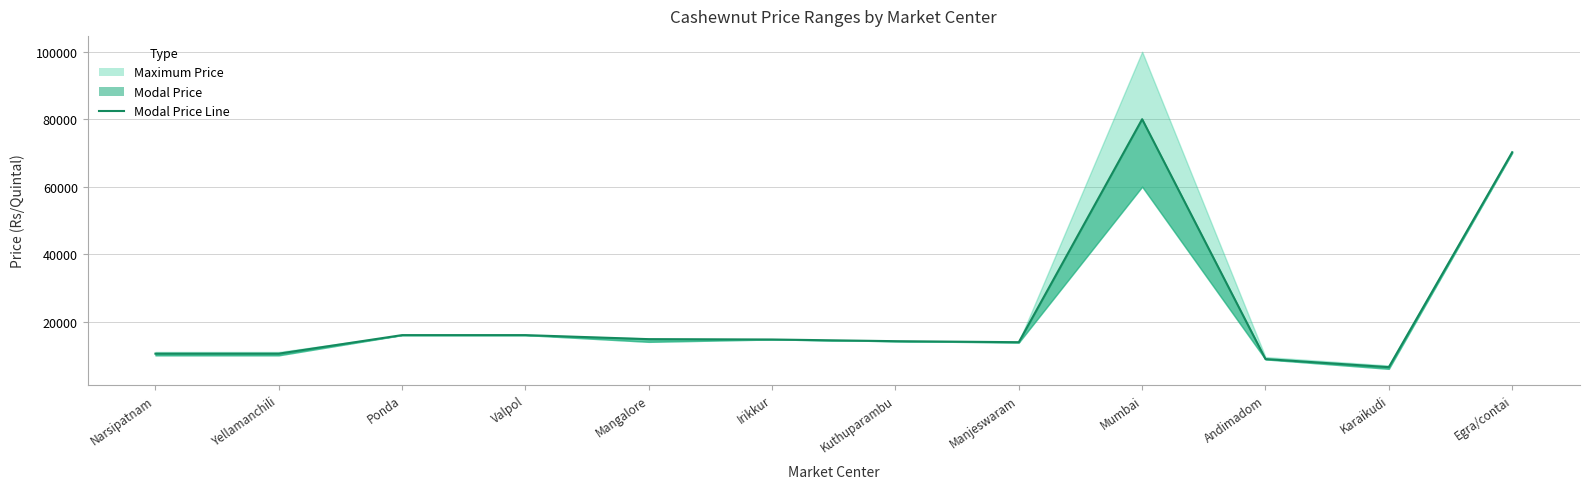

Reading left to right, transcribe all the data shown in this chart.

Narsipatnam=10500	Yellamanchili=10500	Ponda=16000	Valpol=16000	Mangalore=14800	Irikkur=14700	Kuthuparambu=14200	Manjeswaram=13900	Mumbai=80000	Andimadom=8900	Karaikudi=6500	Egra/contai=70200